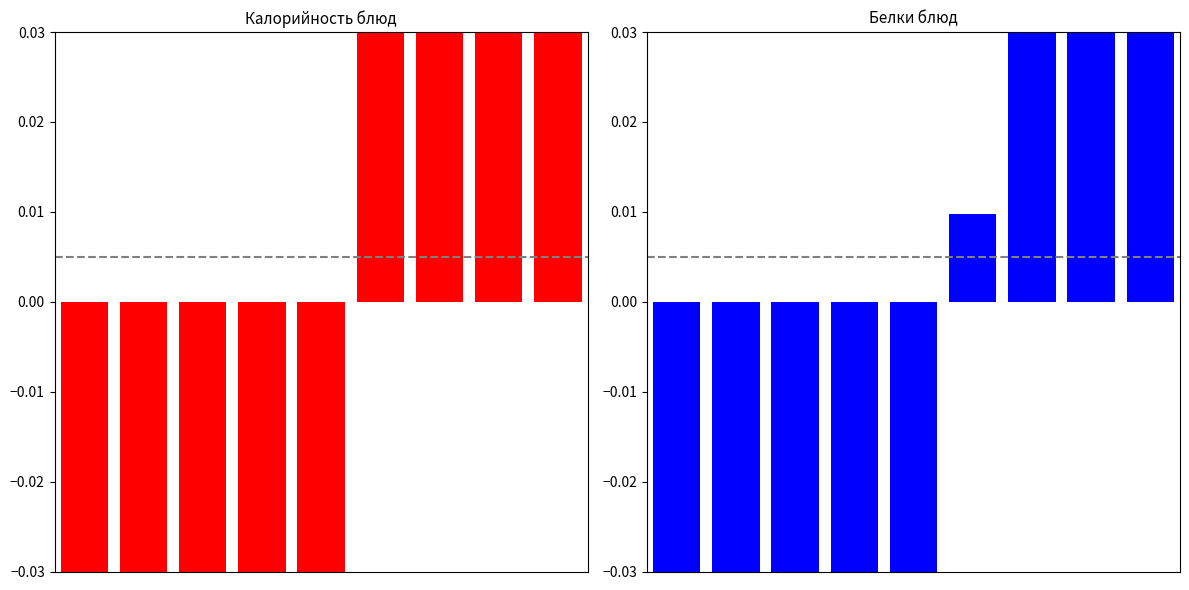

Does the chart contain stacked bars?

No